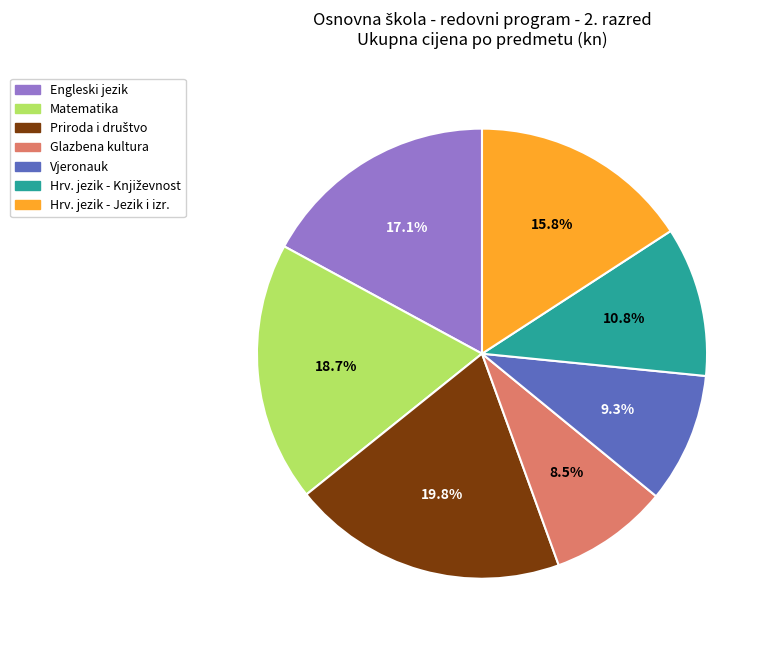

Is there any slice that represents more than half of the pie?

No